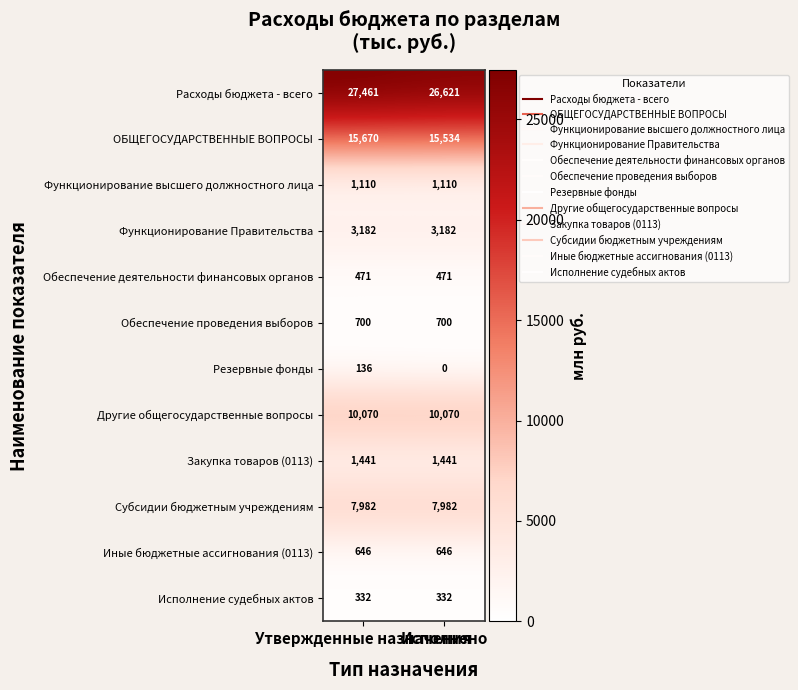

What is the sum of all Субсидии бюджетным учреждениям values?

15964